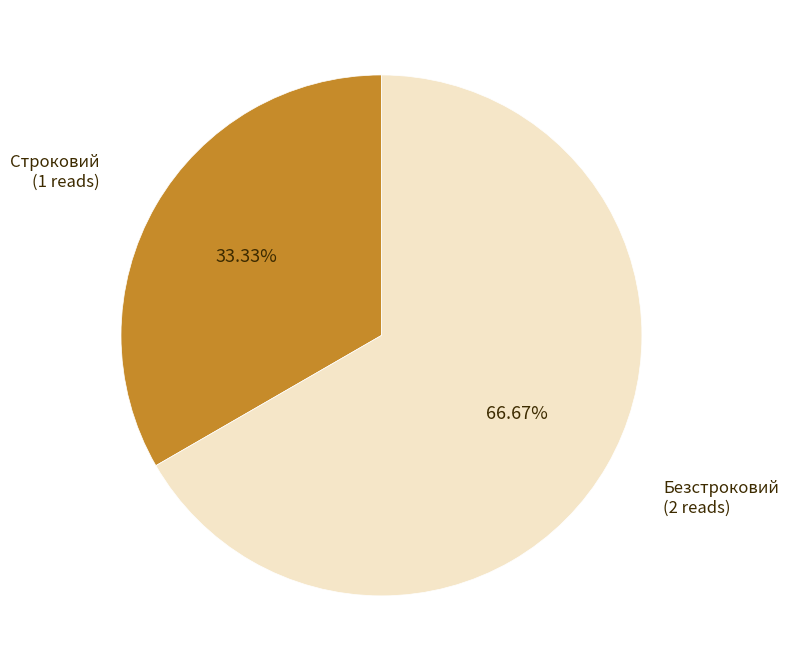

Is there any slice that represents more than half of the pie?

Yes